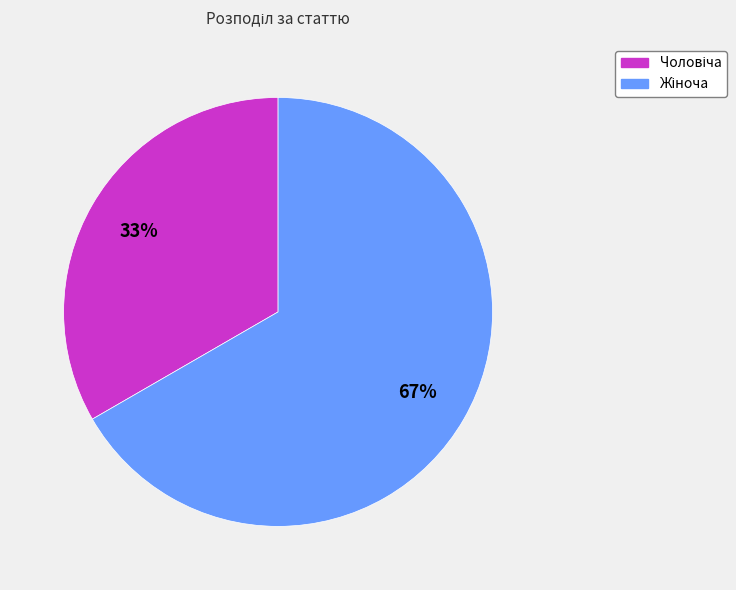

Is there any slice that represents more than half of the pie?

Yes